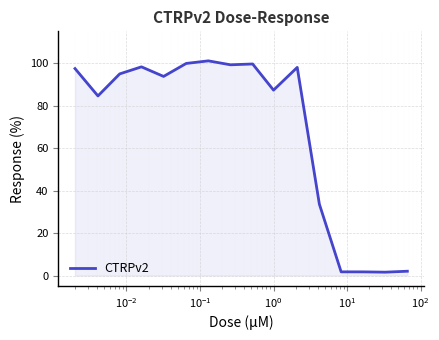

What is the difference between the maximum and minimum values?

99.5